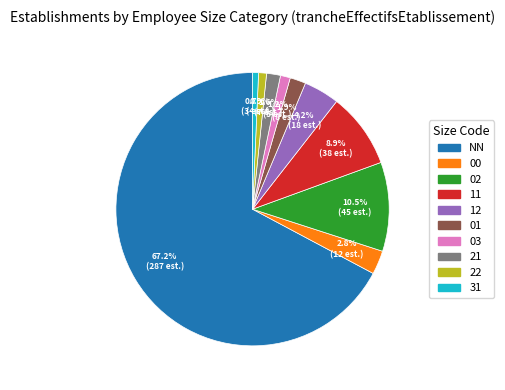

How many slices are in this pie chart?

10